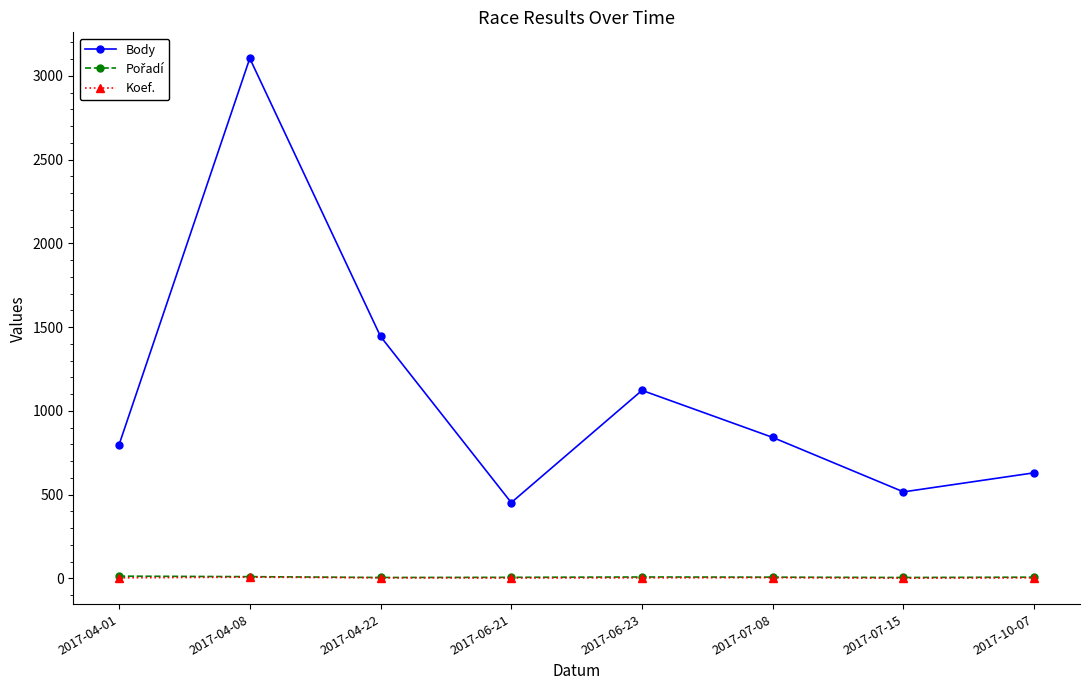

Between 2017-04-08 and 2017-07-08, which series saw the biggest shift?

Body